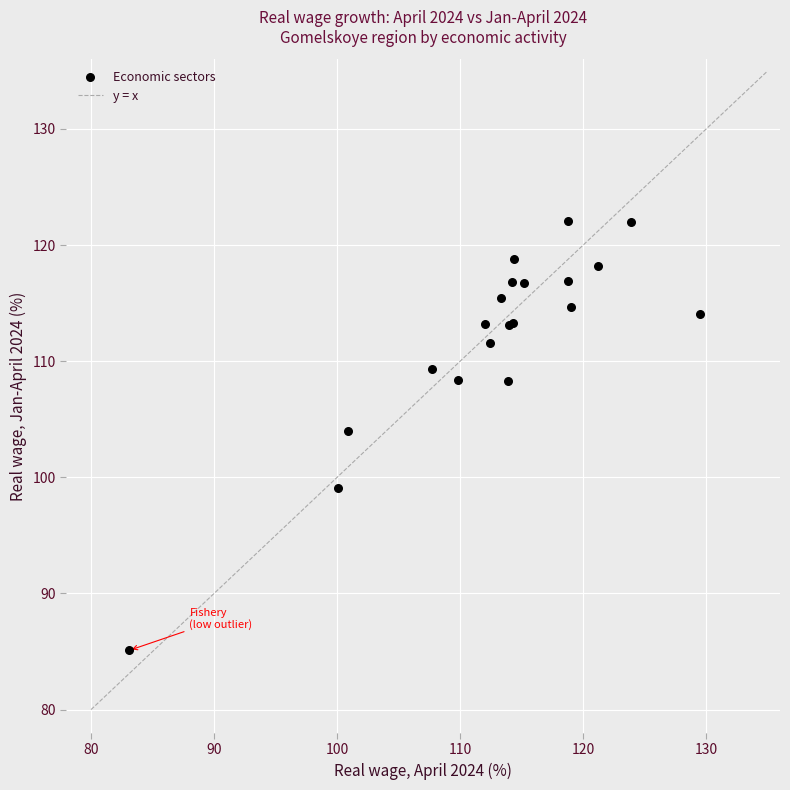

What Y value in the scatter plot is closest to 103?

104.0